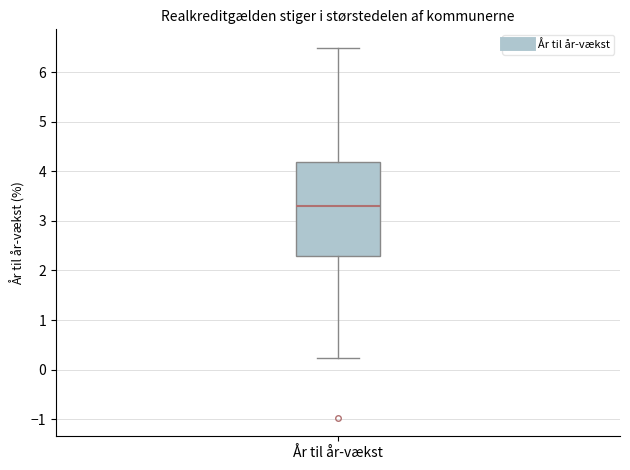

Transcribe this box plot: give where the median line is, the range the box spans, and where the two whiskers end, as read against the y-axis. The values are not printed on the chart, so give them approximately, as read against the axis.

median 3.3, box 2.3 to 4.2, whiskers 0.2 to 6.5